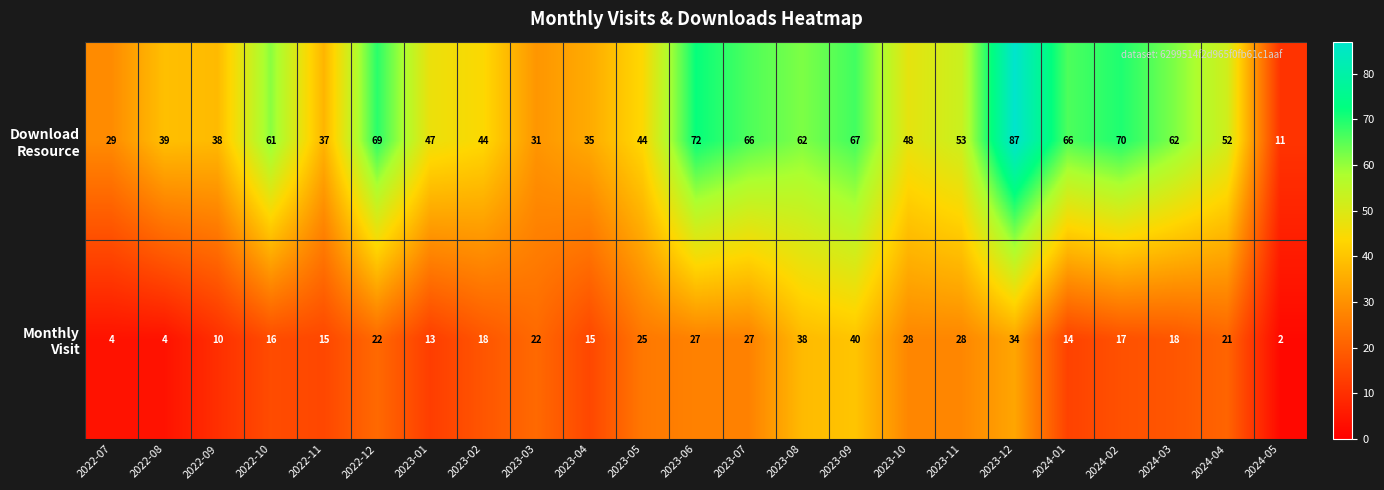

At how many categories does at least one series exceed 41?

16